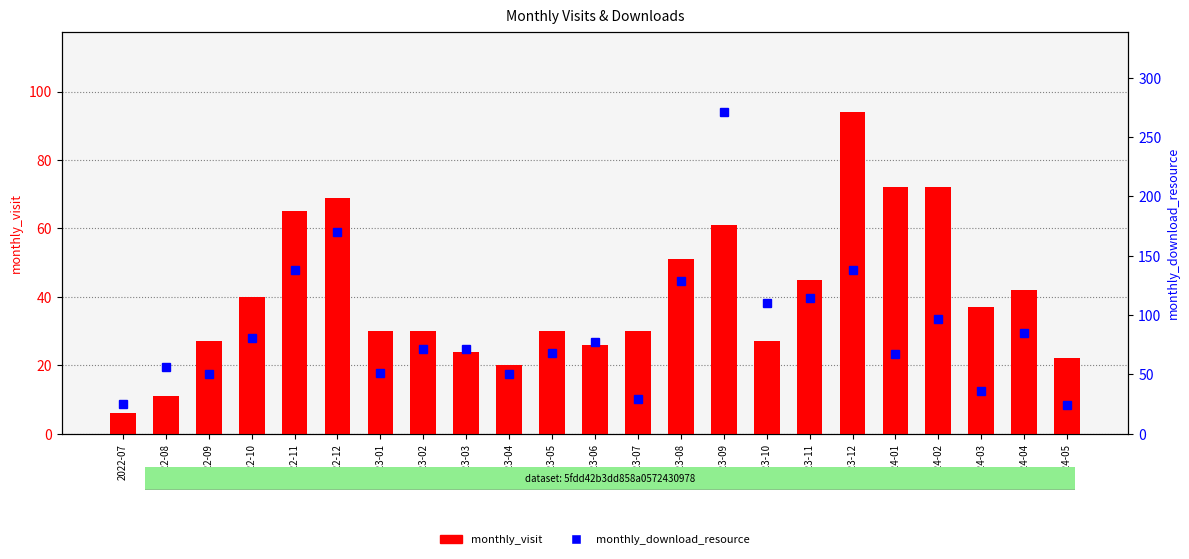

Between 2022-11 and 2024-02, which series saw the biggest shift?

monthly_download_resource